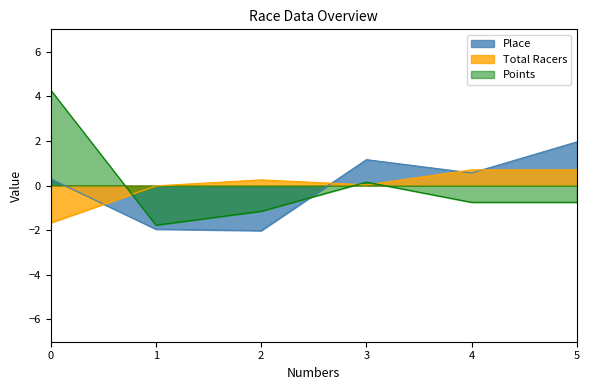

Rank the series by their average value, from highest to lowest.

Points, Total Racers, Place